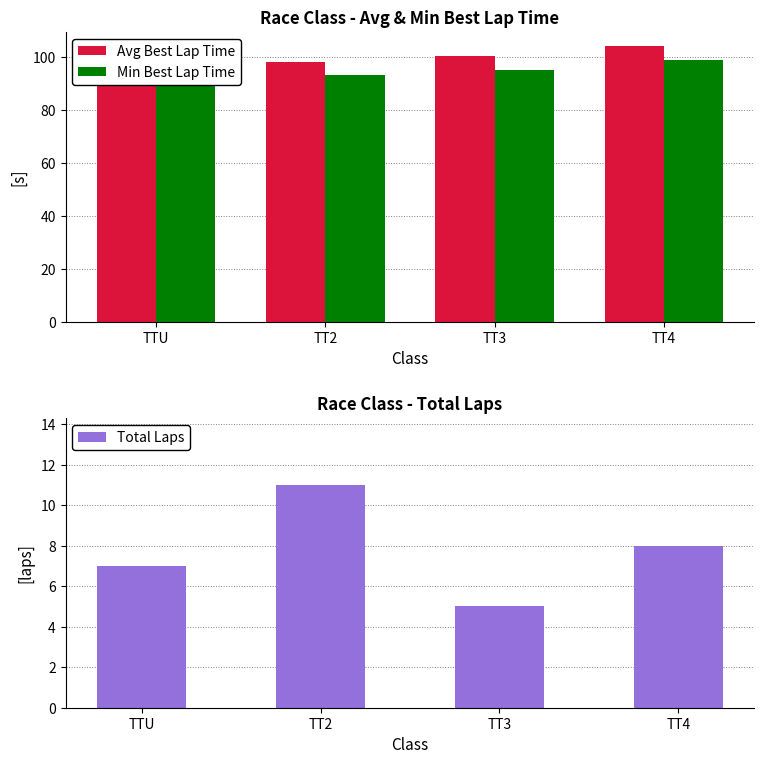

What is the sum of the Total Laps values at TT2 and TT4?

19